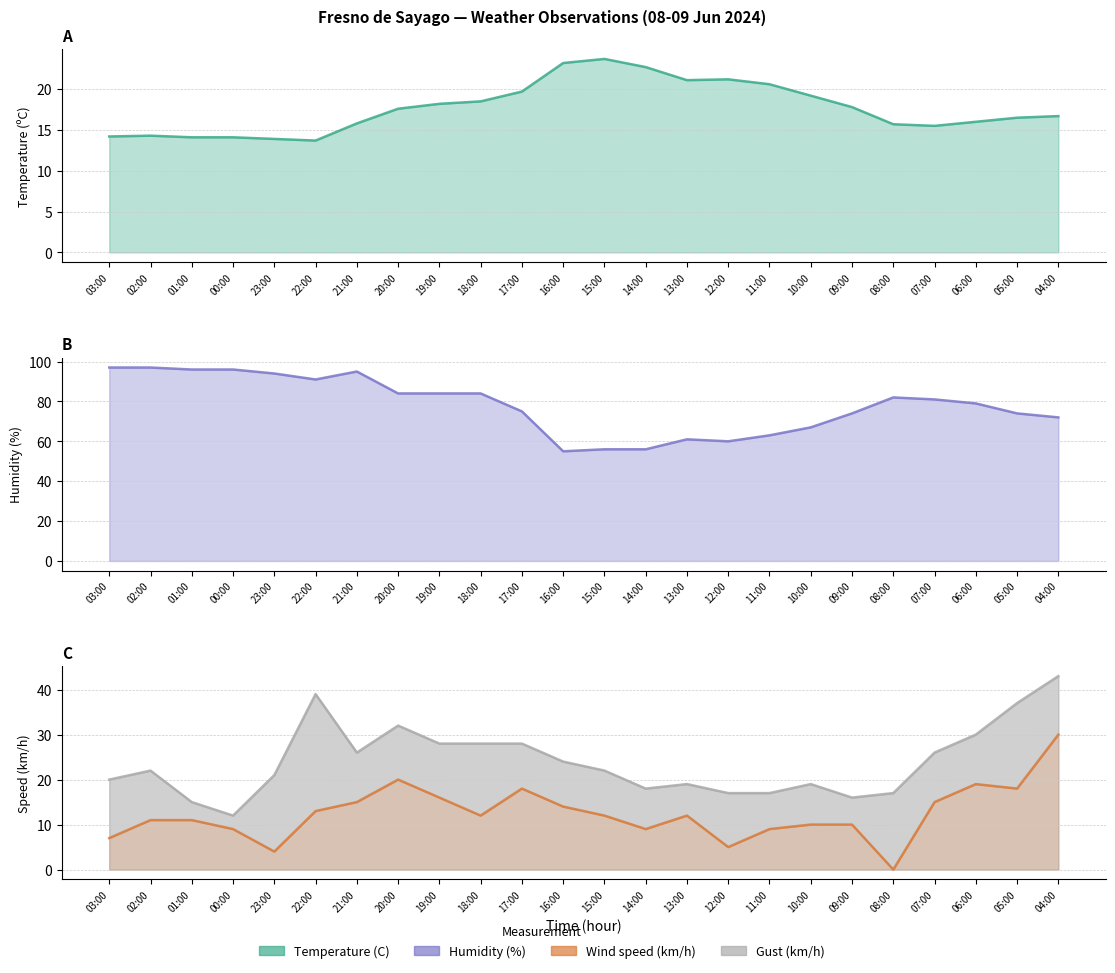

What is the value of the Temperature (C) point at the 4th from the left?

14.1